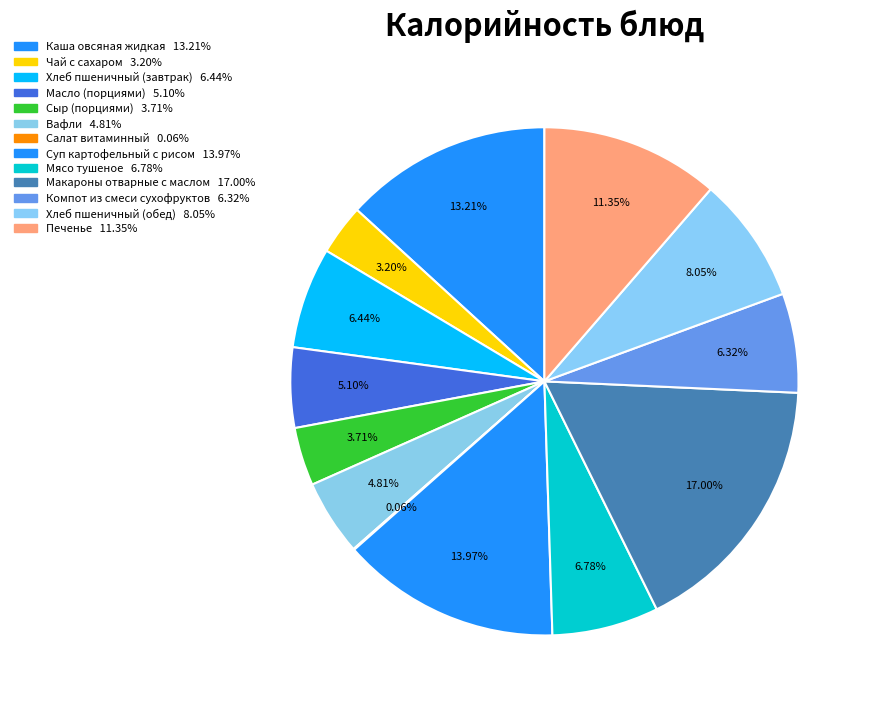

What portion of the pie excludes Суп картофельный с рисом?

86.0%